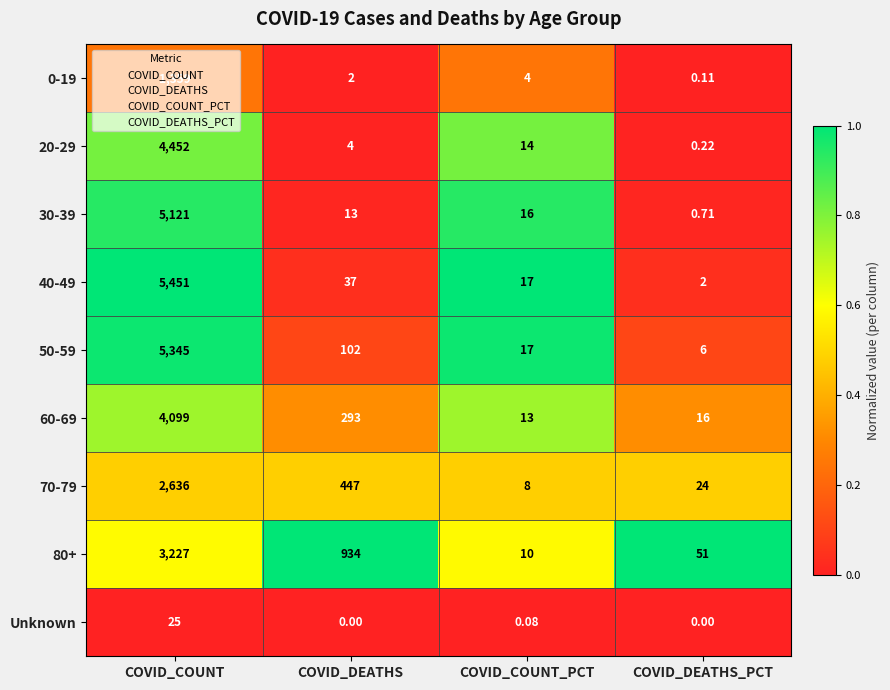

Which category has the highest value across all series?

COVID_COUNT